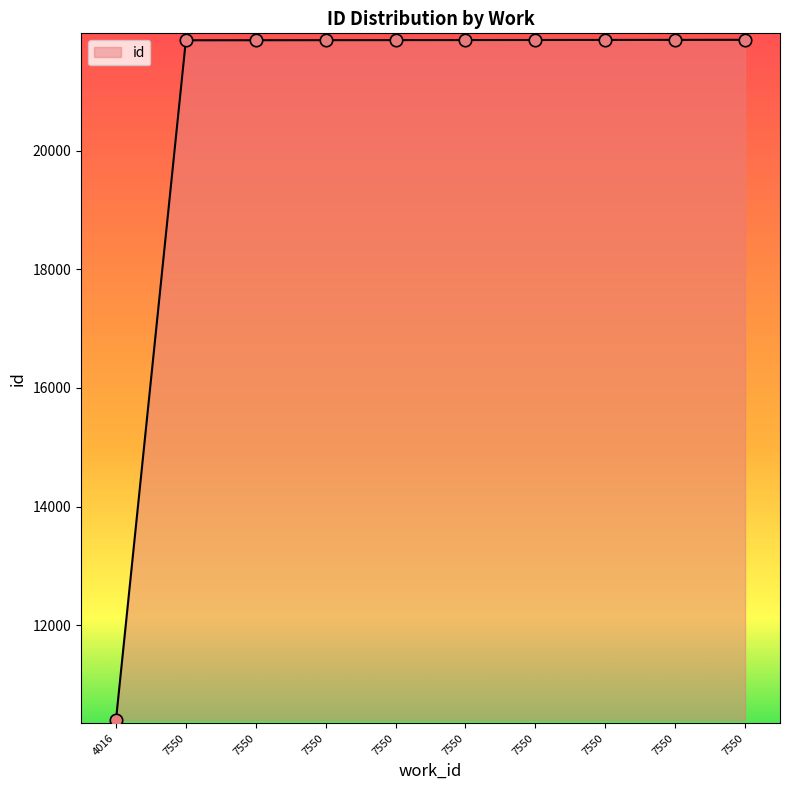

Approximately how many times larger is the value at 7550 compared to 7550?

1.0